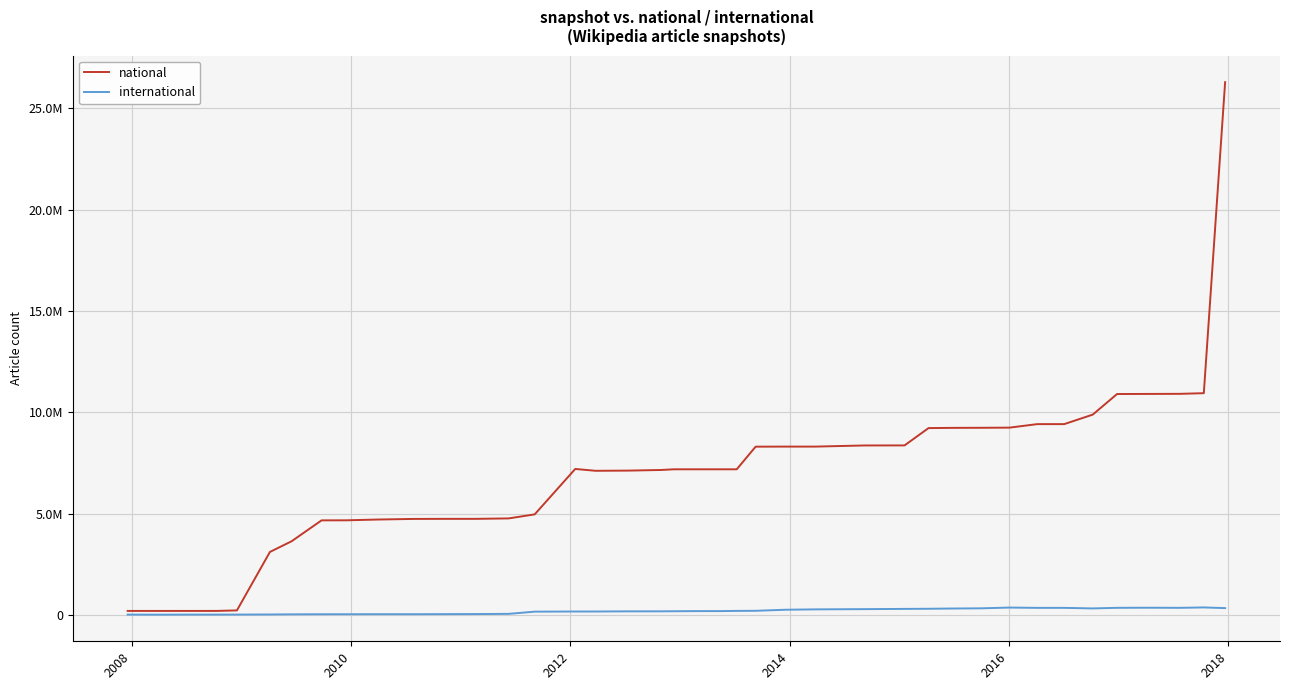

True or false: international and national cross at least once.

False